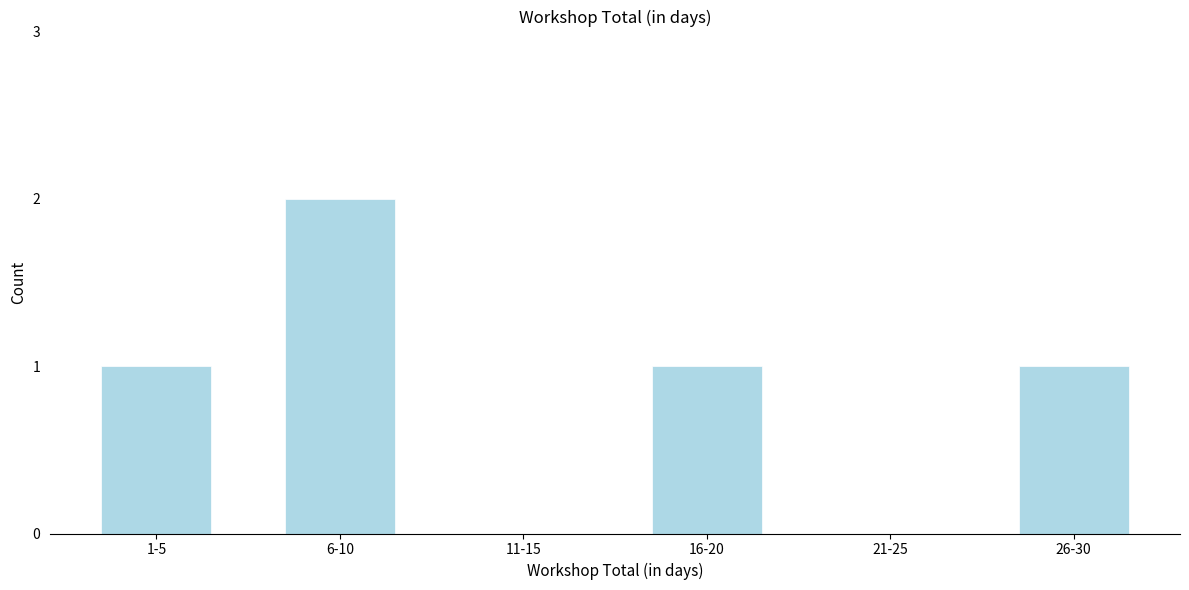

Reading left to right, what are all the values shown in this chart?

1-5=1	6-10=2	11-15=0	16-20=1	21-25=0	26-30=1